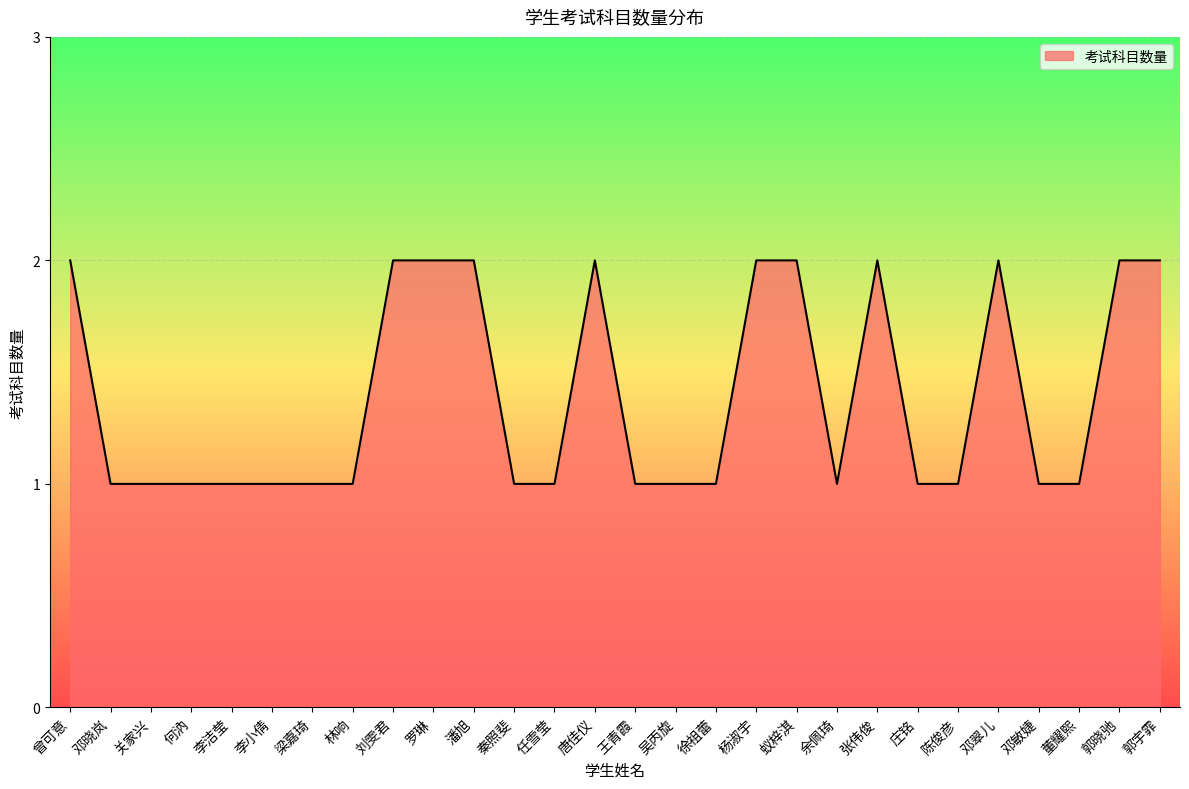

Approximately how many times larger is the value at 罗琳 compared to 李洁莹?

2.0